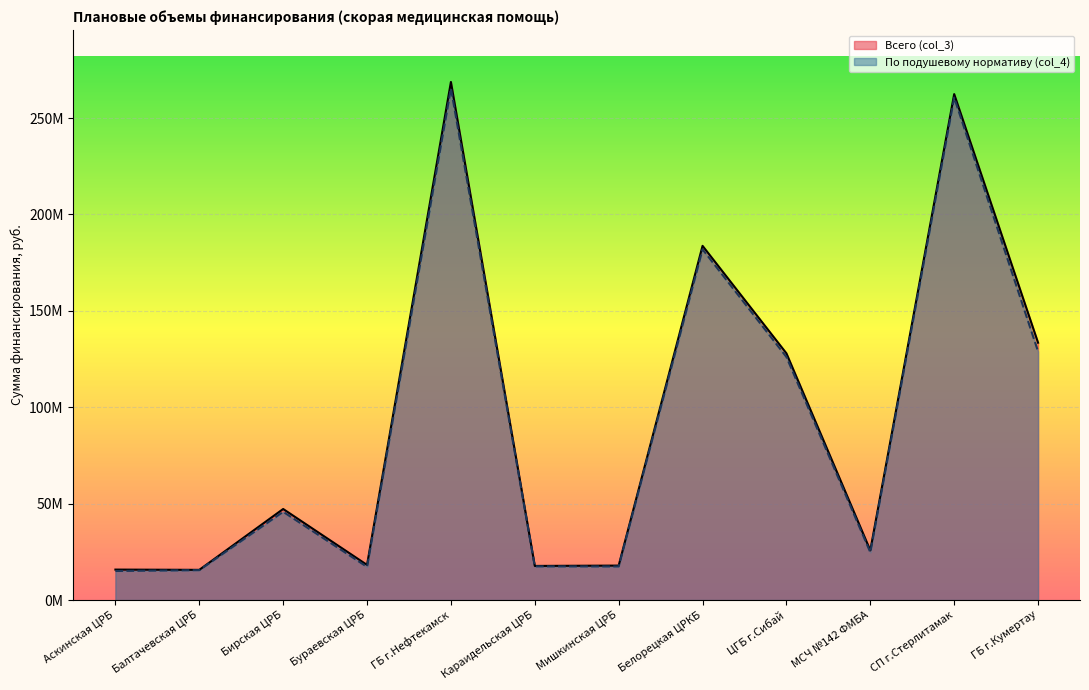

True or false: Всего (col_3) and По подушевому нормативу (col_4) intersect in this chart.

False